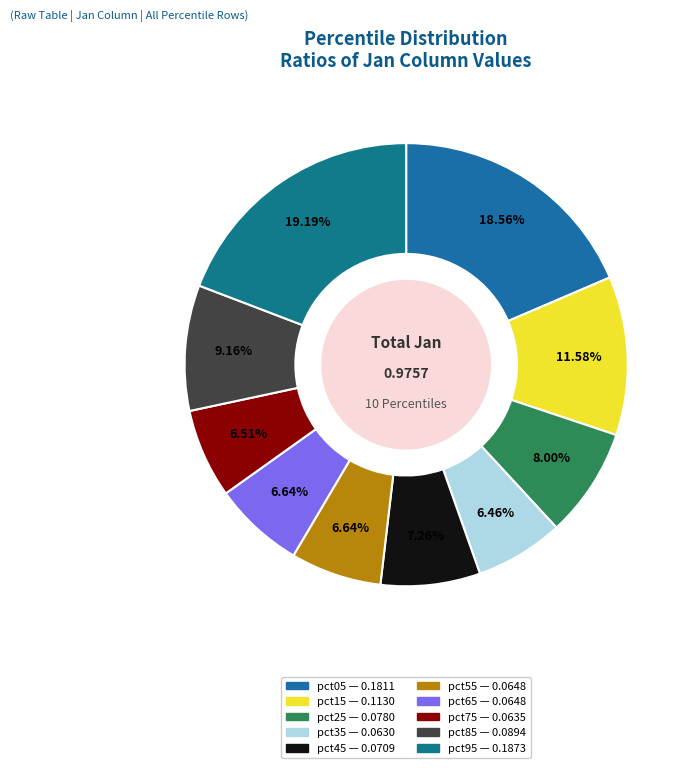

To the nearest percent, what portion does pct45 represent?

7%